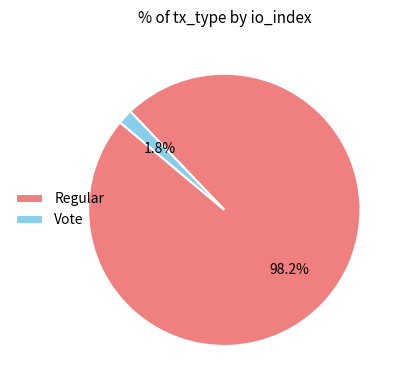

How much of the chart is everything except Vote?

98.2%